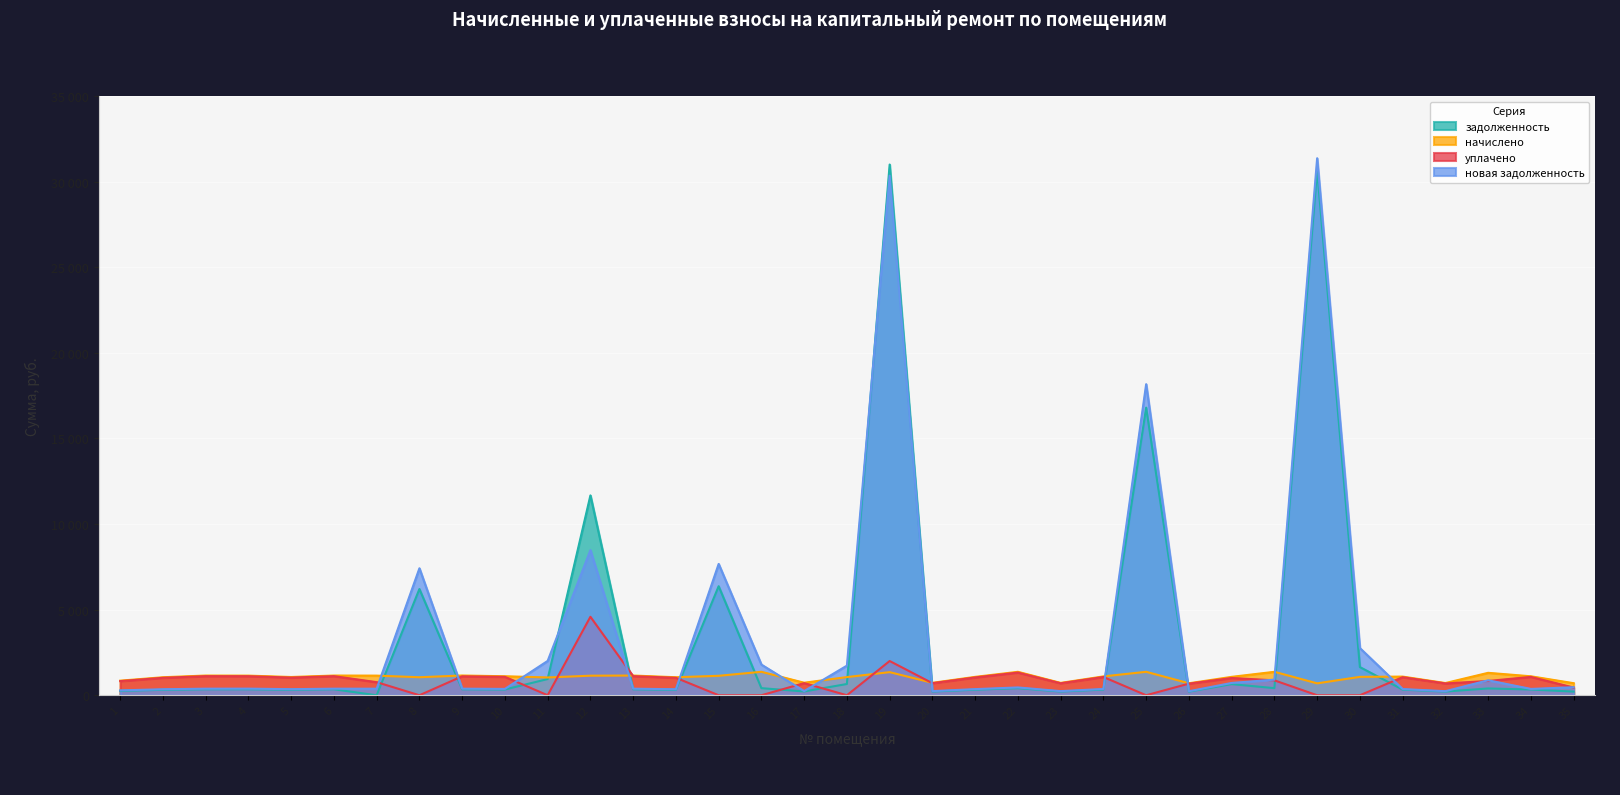

At which label is уплачено closest to 2291?

19